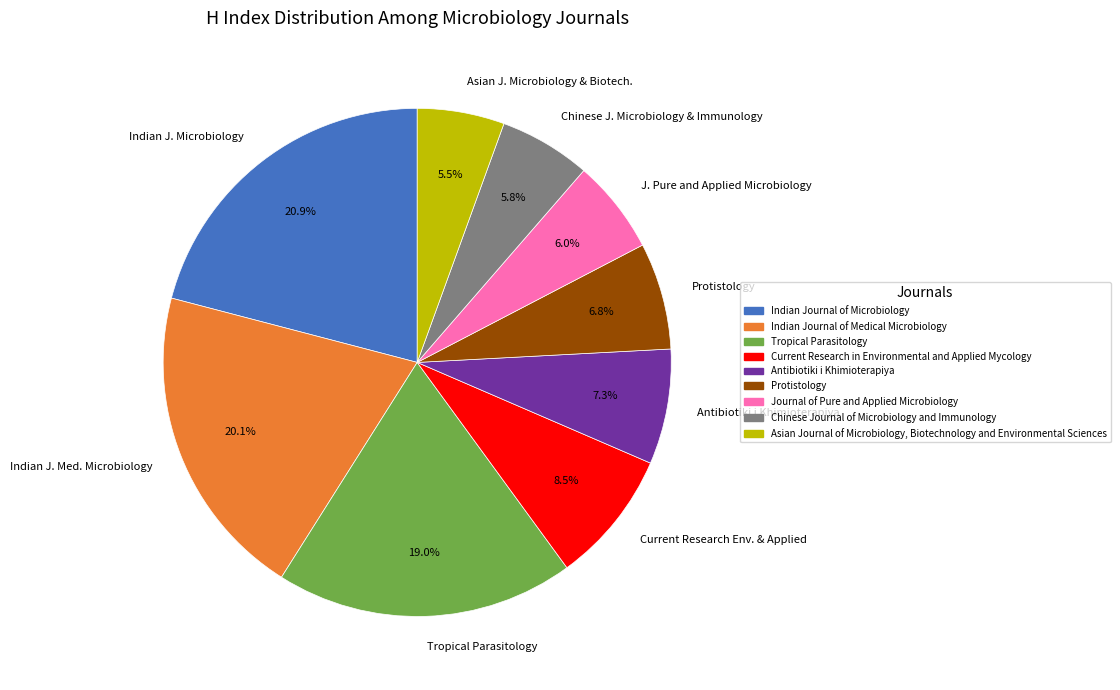

What is the total percentage of Antibiotiki i Khimioterapiya and J. Pure and Applied Microbiology?

13.3%